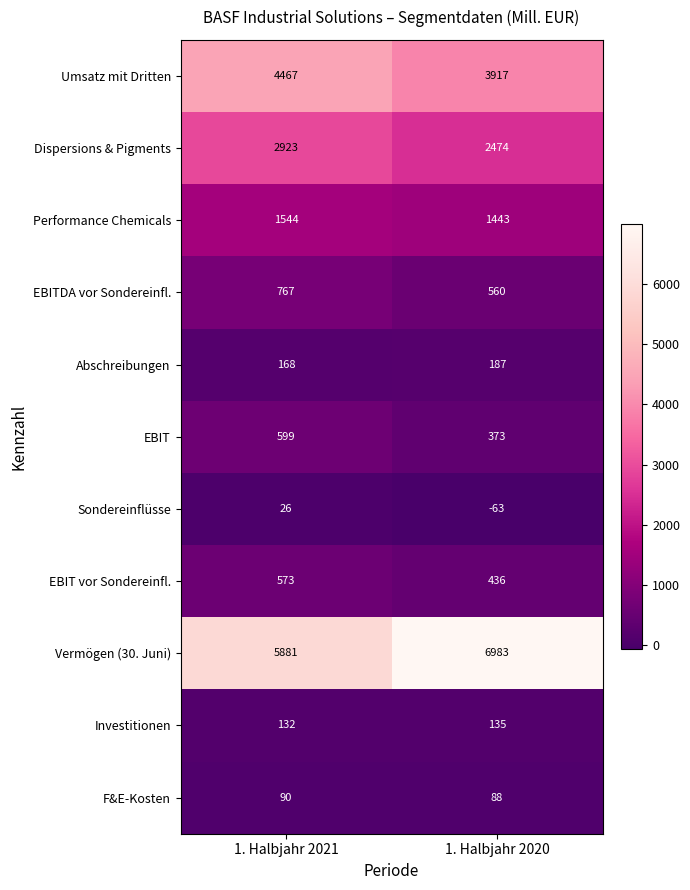

What value does the EBITDA vor Sondereinfl. series have at 1. Halbjahr 2020, to the nearest 5?

560